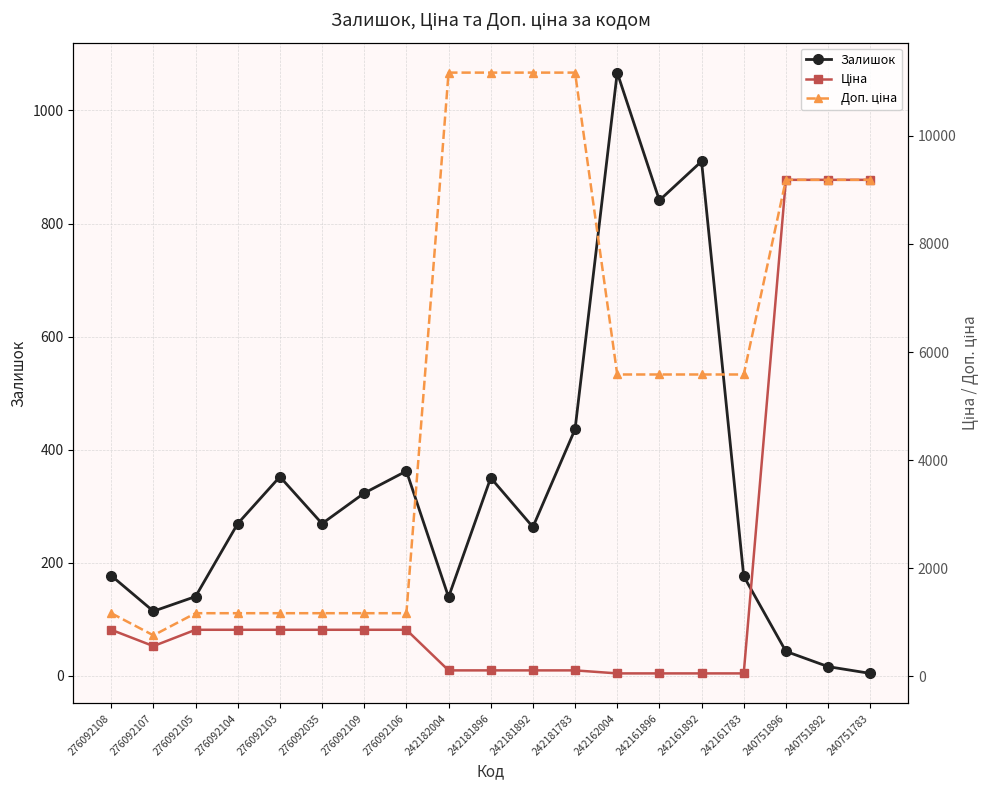

What is the difference between the maximum and second lowest values in the Залишок series?

1051